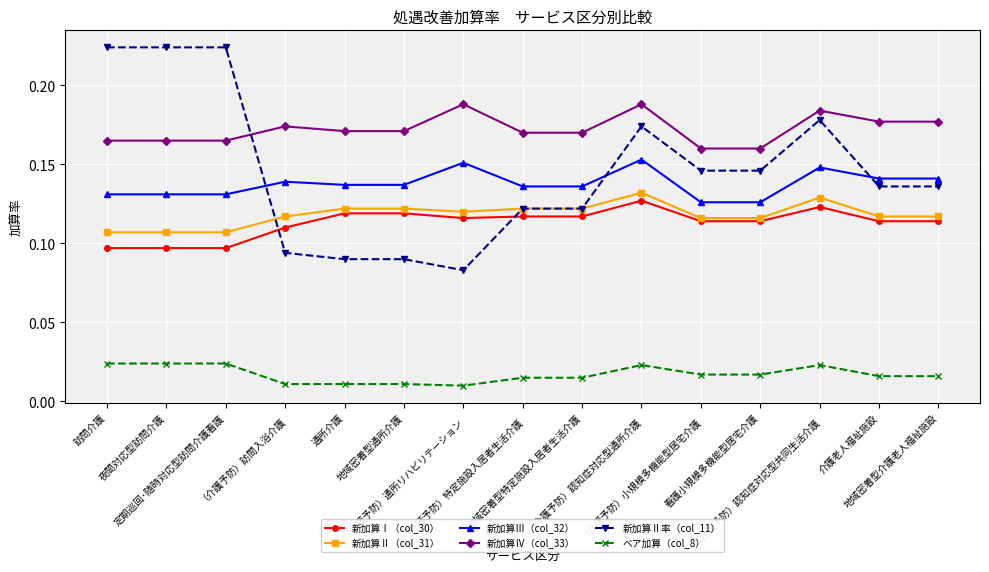

True or false: ベア加算（col_8） and 新加算Ⅰ（col_30） intersect in this chart.

False